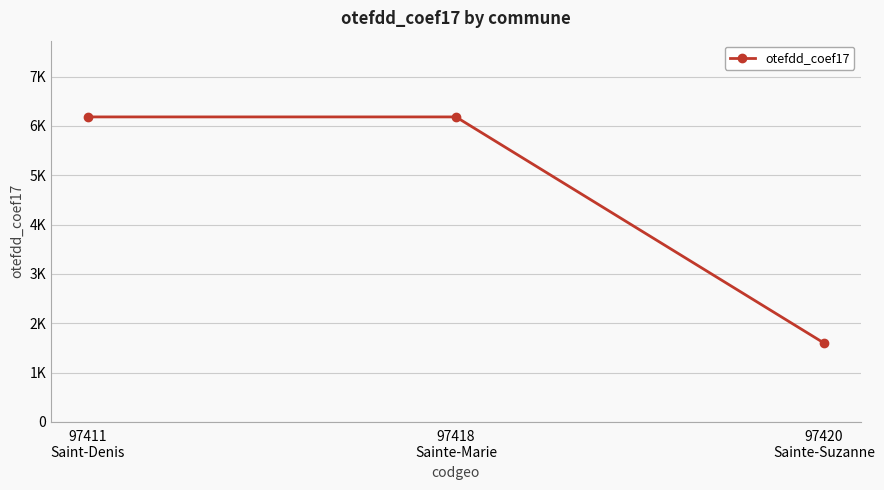

What is the ratio of the value at 97411
Saint-Denis to the value at 97420
Sainte-Suzanne?

3.9